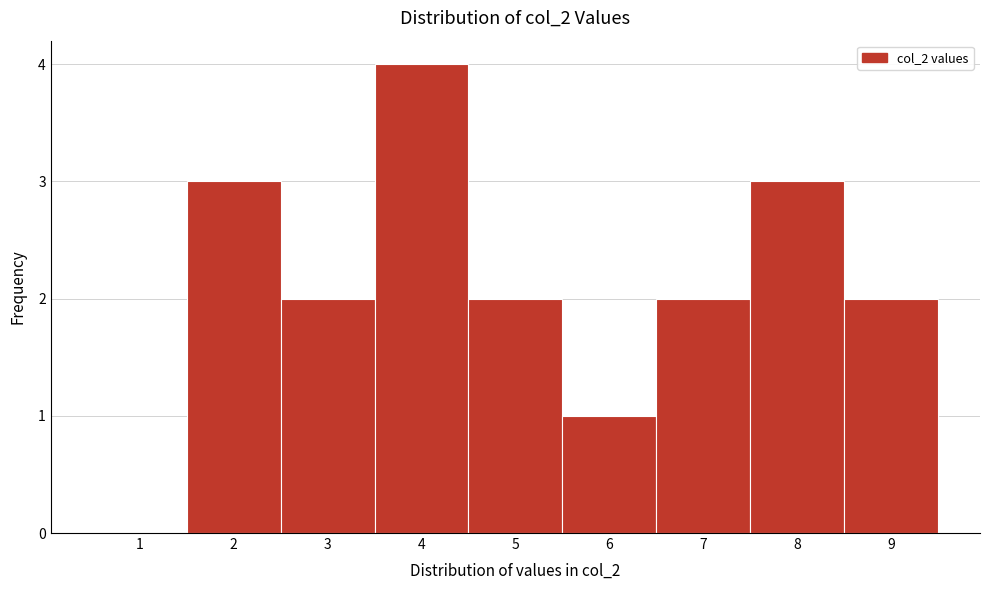

Reading right to left, what are all the values shown in this chart?

9=2	8=3	7=2	6=1	5=2	4=4	3=2	2=3	1=0